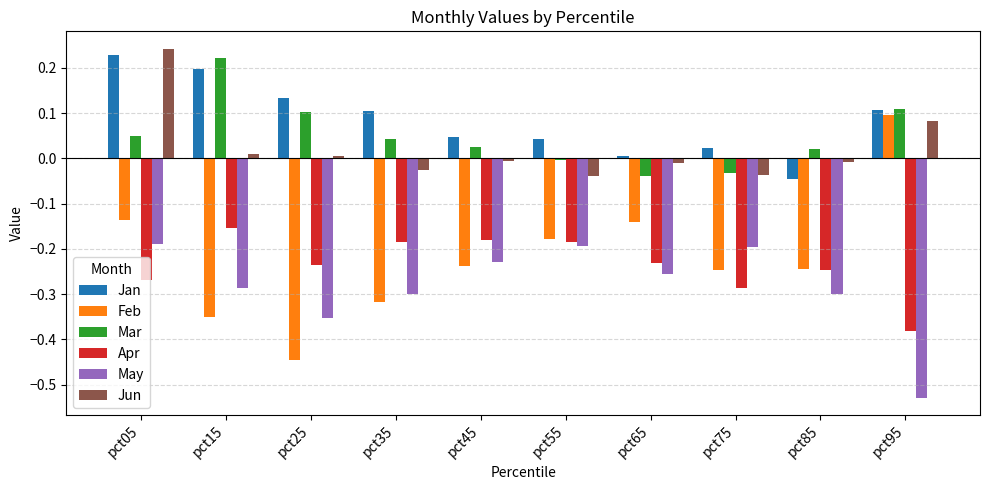

What is the sum of all Apr values?

-2.4